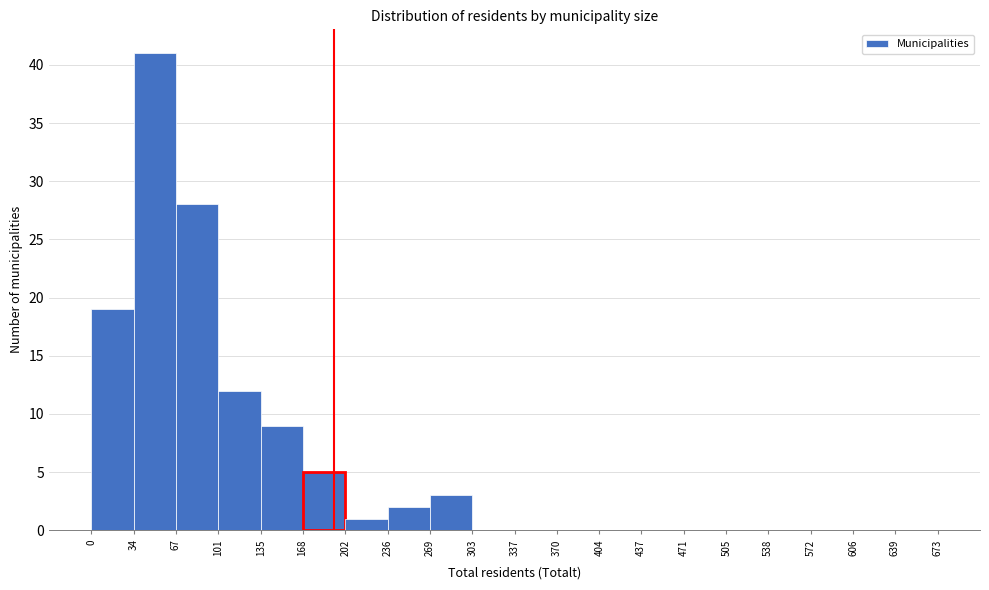

Reading left to right, transcribe this chart: for each bar, give the range it covers on the x-axis and its height. The values are not printed on the chart, so give them approximately, as read against the axis.

0 to 34: 19
34 to 67: 41
67 to 101: 28
101 to 135: 12
135 to 168: 9
168 to 202: 5
202 to 236: 1
236 to 269: 2
269 to 303: 3
303 to 337: 0
337 to 370: 0
370 to 404: 0
404 to 437: 0
437 to 471: 0
471 to 505: 0
505 to 538: 0
538 to 572: 0
572 to 606: 0
606 to 639: 0
639 to 673: 0